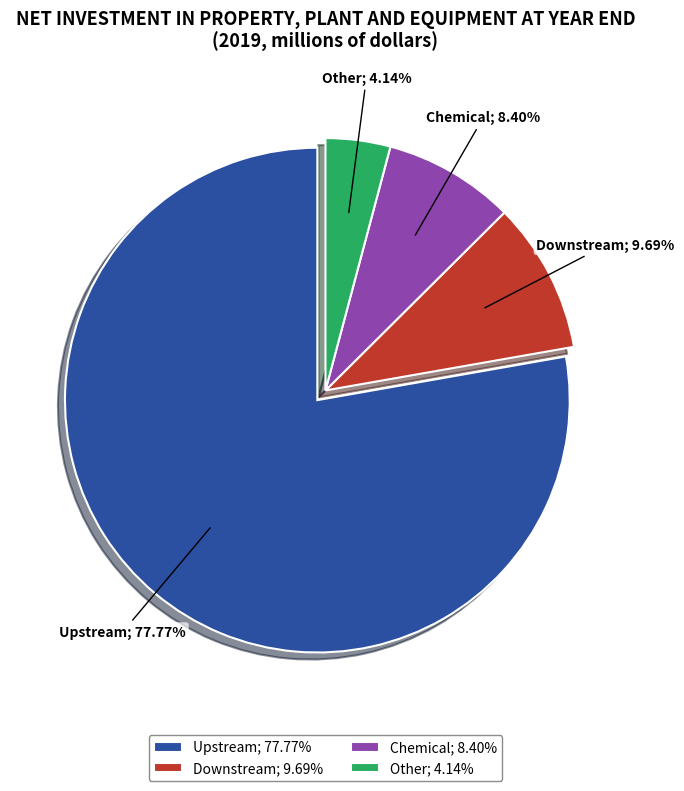

Is the sum of Chemical; 8.40% and Other; 4.14% greater than half?

No